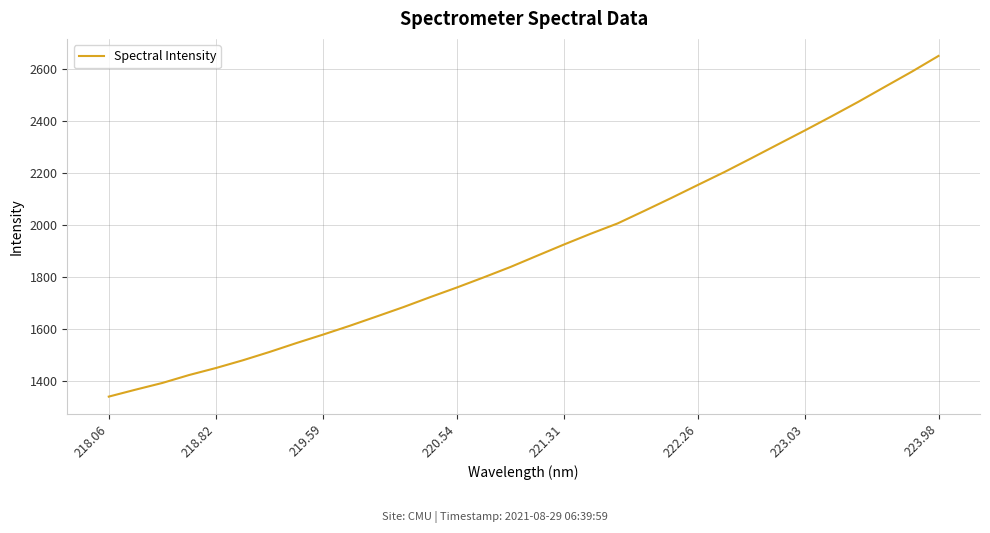

What is the maximum value shown in the chart?

2648.7